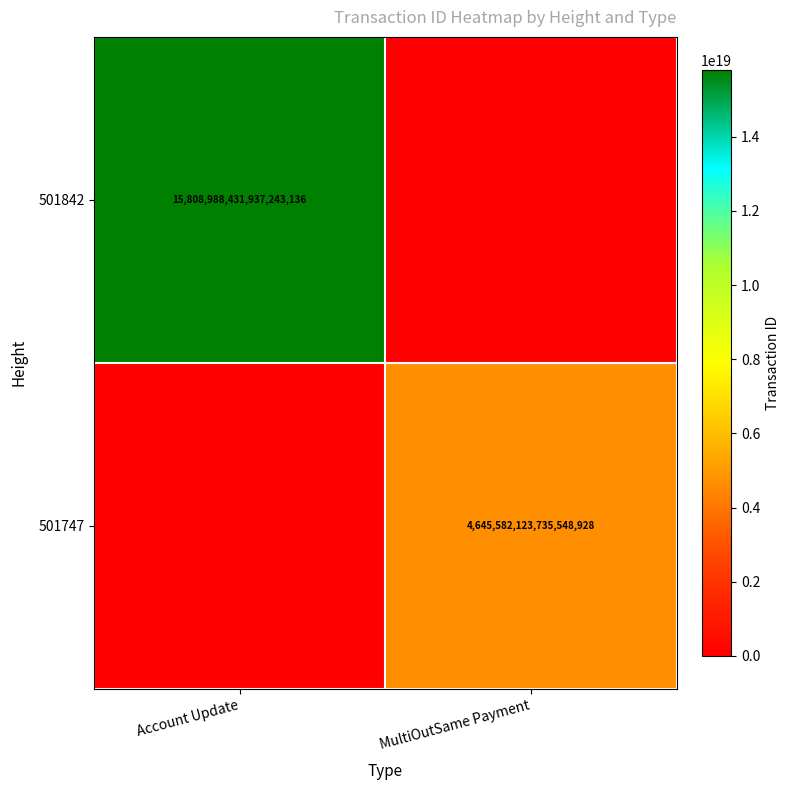

Is the value of 501842 at Account Update greater than the value of 501747 at MultiOutSame Payment?

Yes